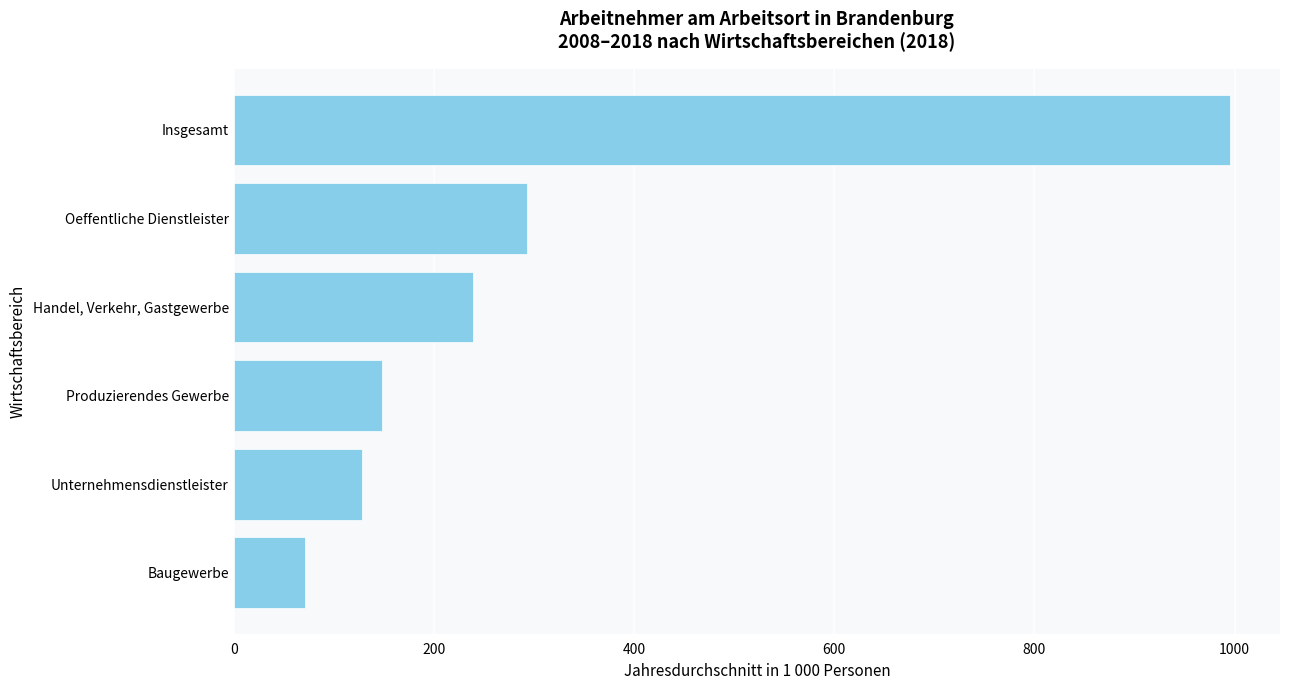

At which label is the value closest to 533?

Oeffentliche Dienstleister